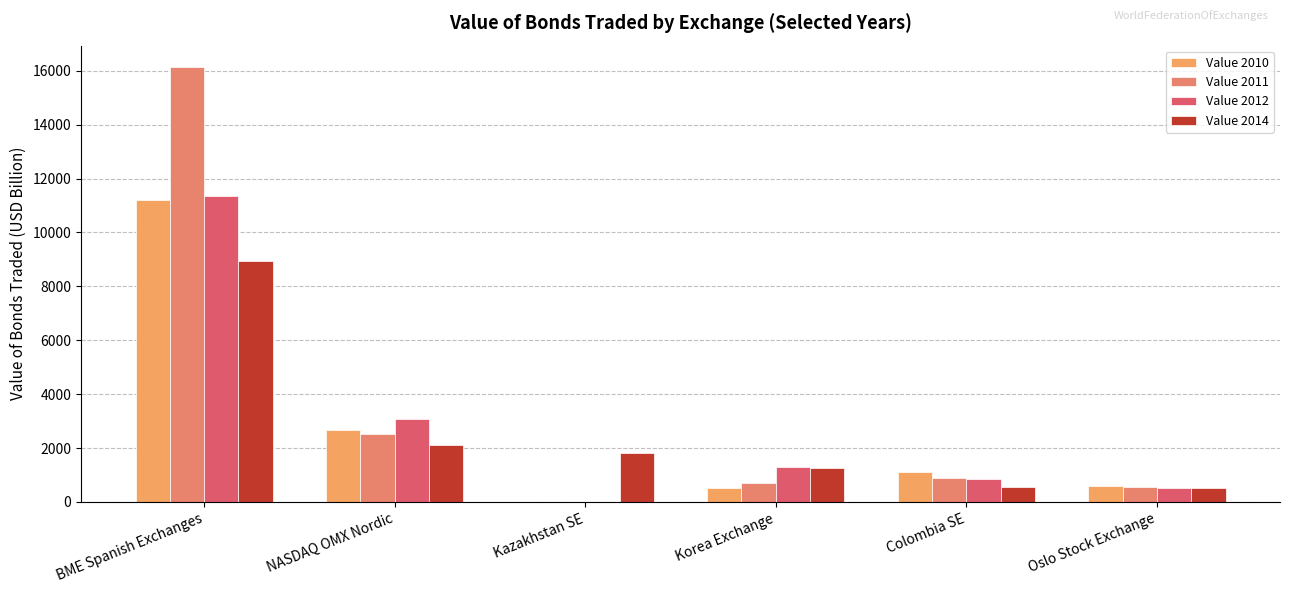

True or false: Value 2014 has a value of 1829.2 at Kazakhstan SE.

True